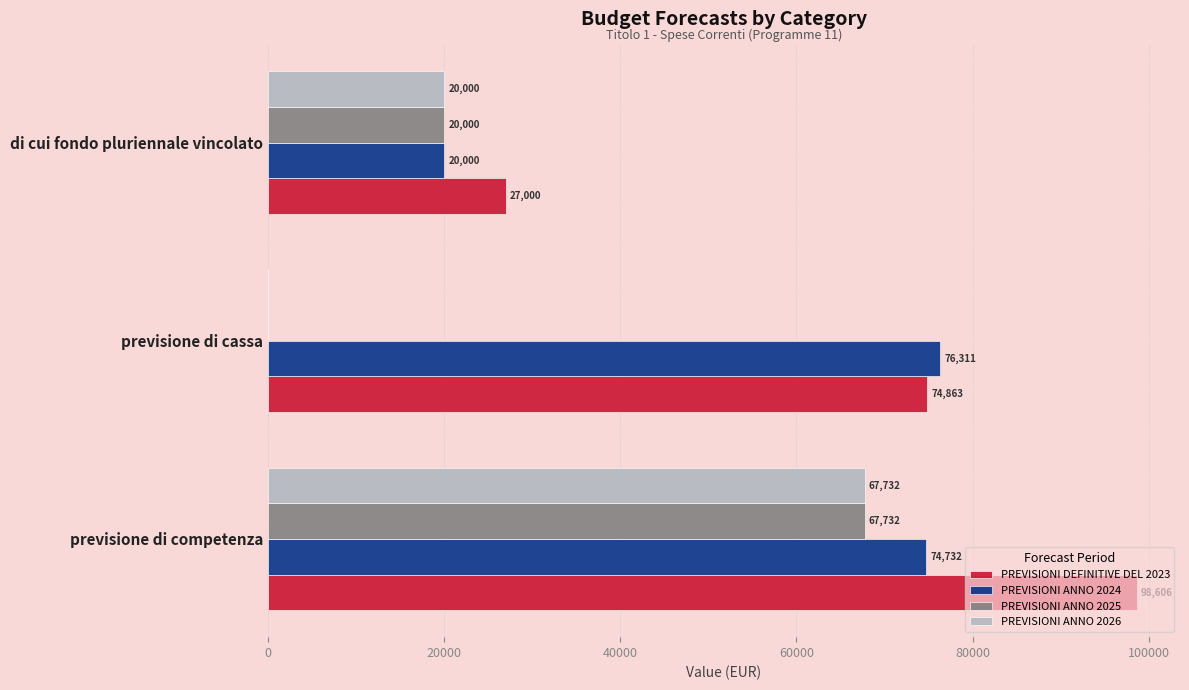

The PREVISIONI ANNO 2024 series shows 42177.1 at previsione di competenza. True or false?

False